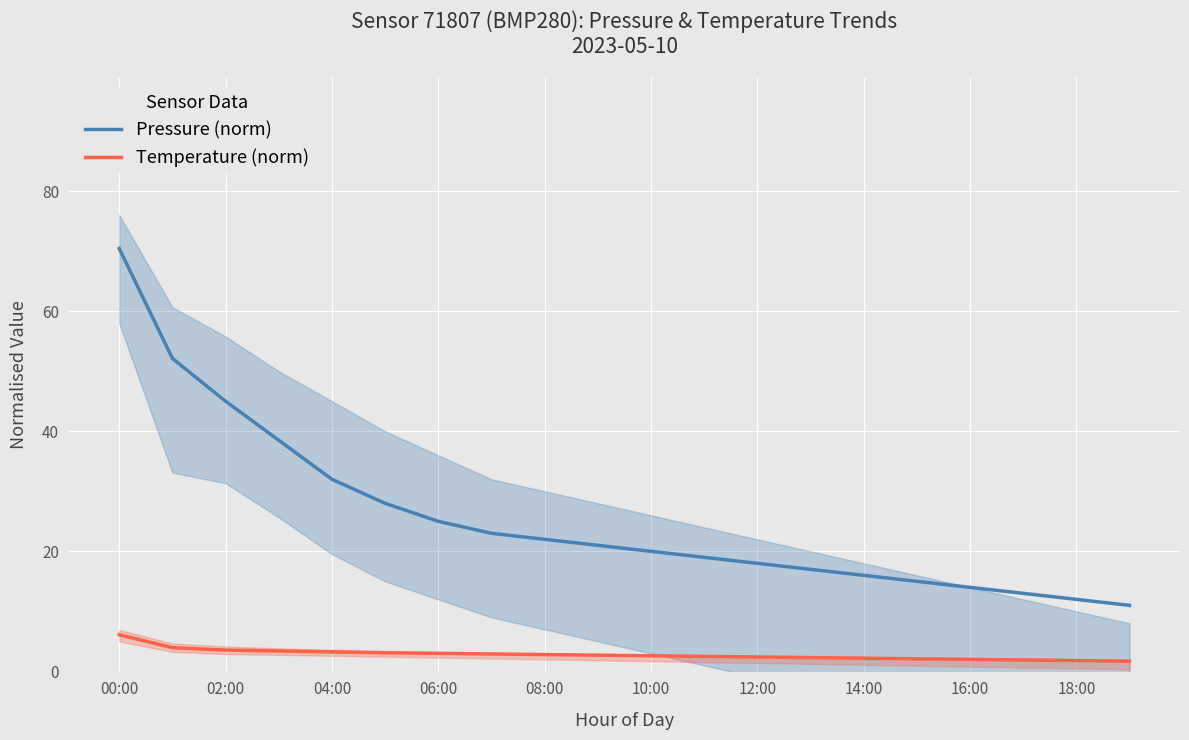

What is the minimum value shown in the chart?

1.7